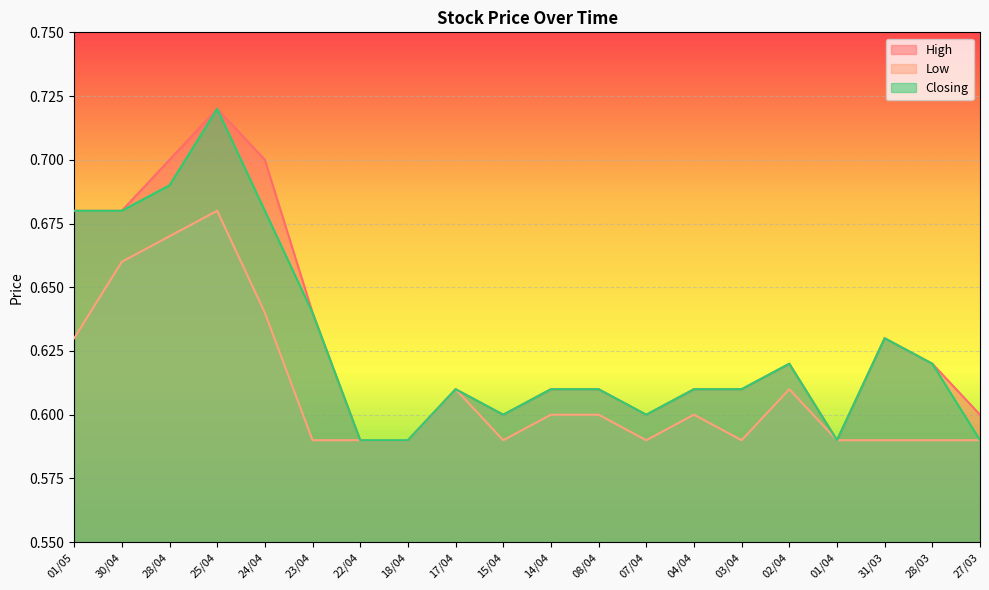

The Low series shows 1.0 at 07/04. True or false?

False